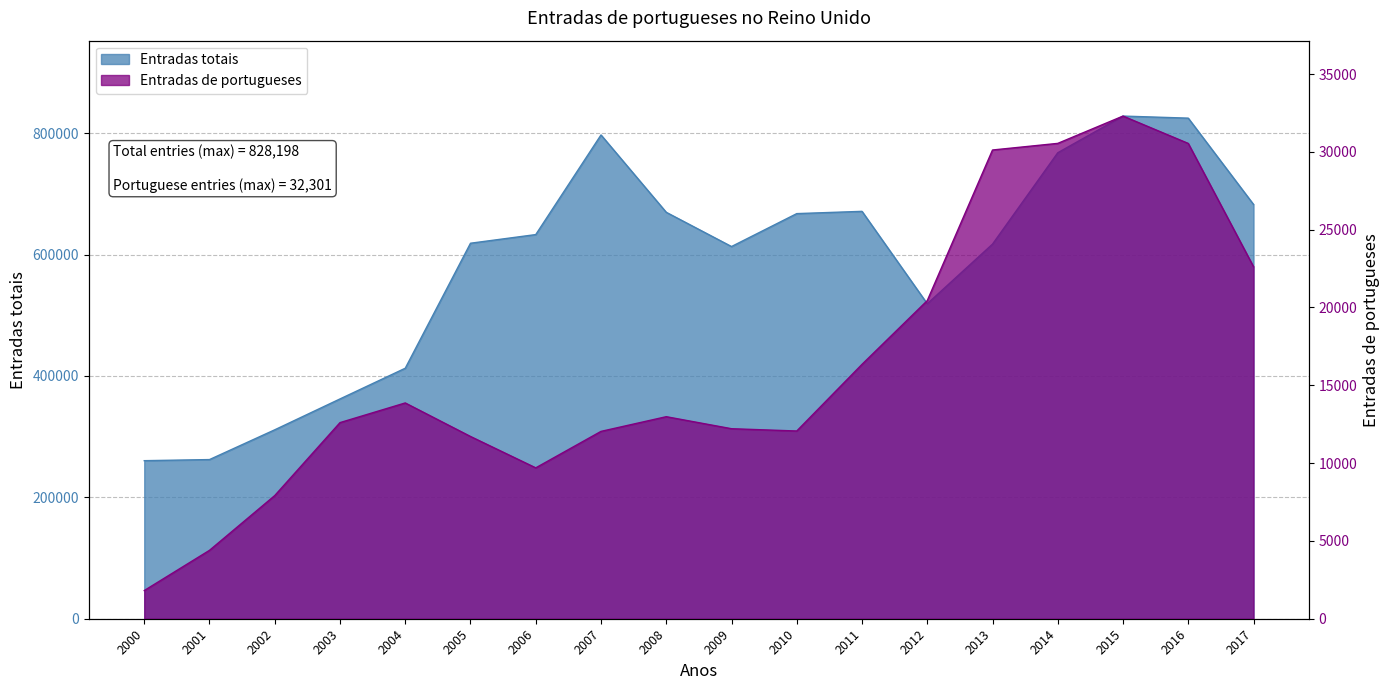

In Entradas totais, how many points are higher than both neighbors (excluding endpoints)?

3